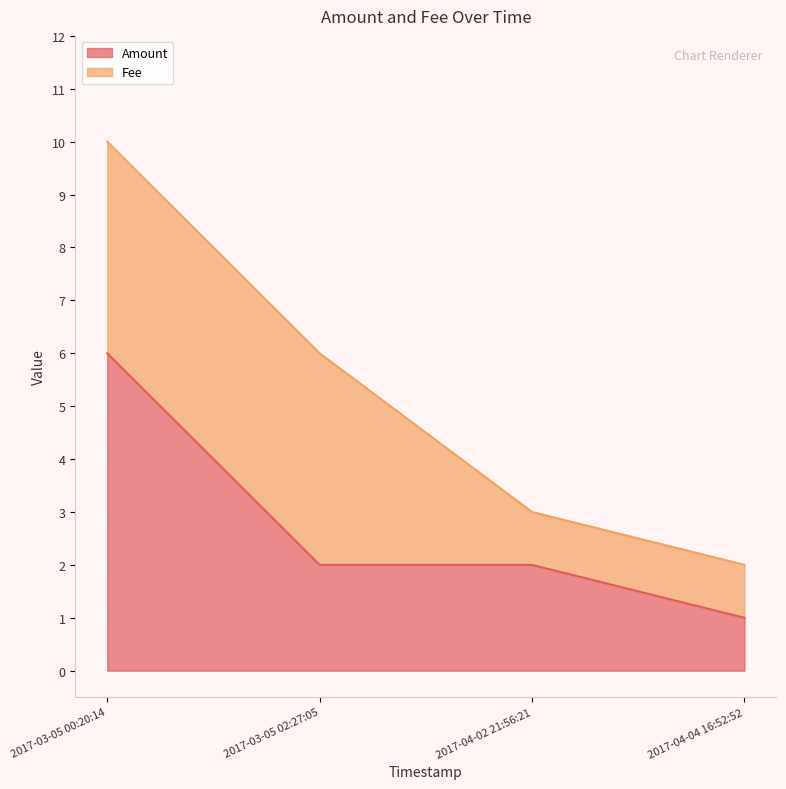

Reading left to right, what are all the values shown in this chart?

Amount: 2017-04-04 16:52:52=1.0	2017-04-02 21:56:21=2.0	2017-03-05 02:27:05=2.0	2017-03-05 00:20:14=6.0
Fee: 2017-04-04 16:52:52=1.0	2017-04-02 21:56:21=1.0	2017-03-05 02:27:05=4.0	2017-03-05 00:20:14=4.0